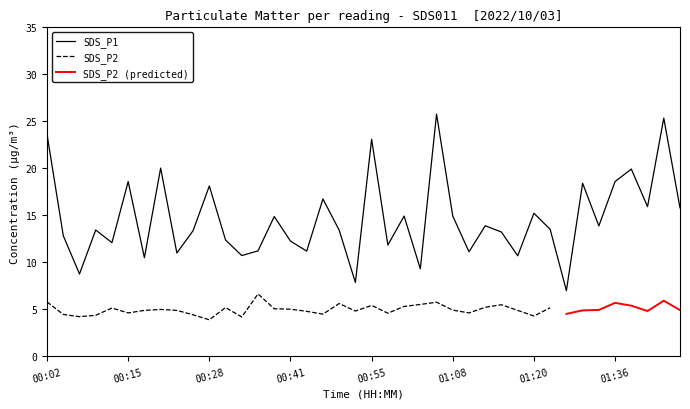

Is it true that the value at 00:20 is 20.0?

True